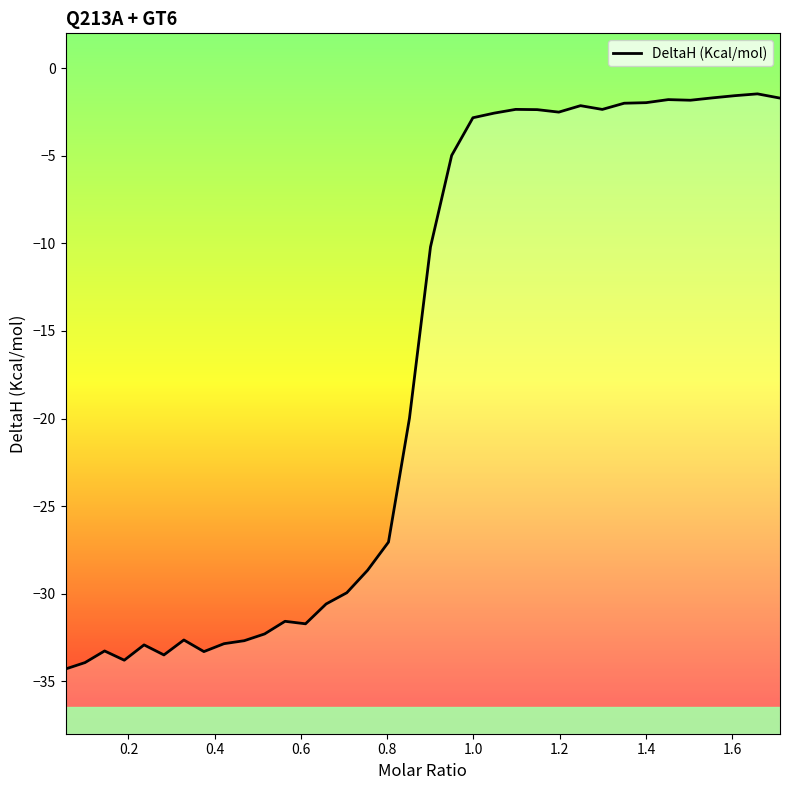

Reading left to right, list all the values displayed in this chart.

-34.3	-33.9	-33.3	-33.8	-32.9	-33.5	-32.6	-33.3	-32.9	-32.7	-32.3	-31.6	-31.7	-30.6	-29.9	-28.7	-27.1	-20.0	-10.2	-5.0	-2.8	-2.6	-2.3	-2.4	-2.5	-2.1	-2.3	-2.0	-2.0	-1.8	-1.8	-1.7	-1.6	-1.5	-1.7